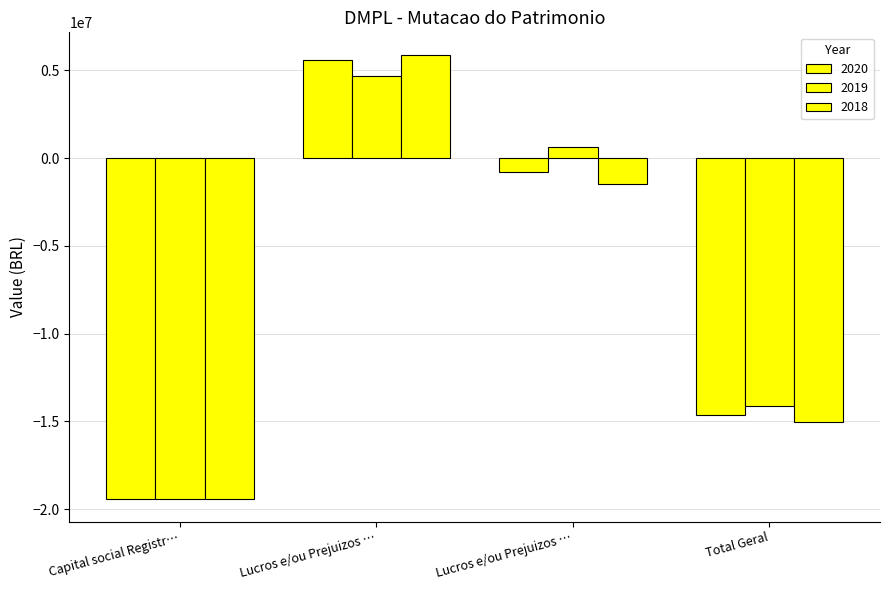

Count the number of categories in the chart.

4